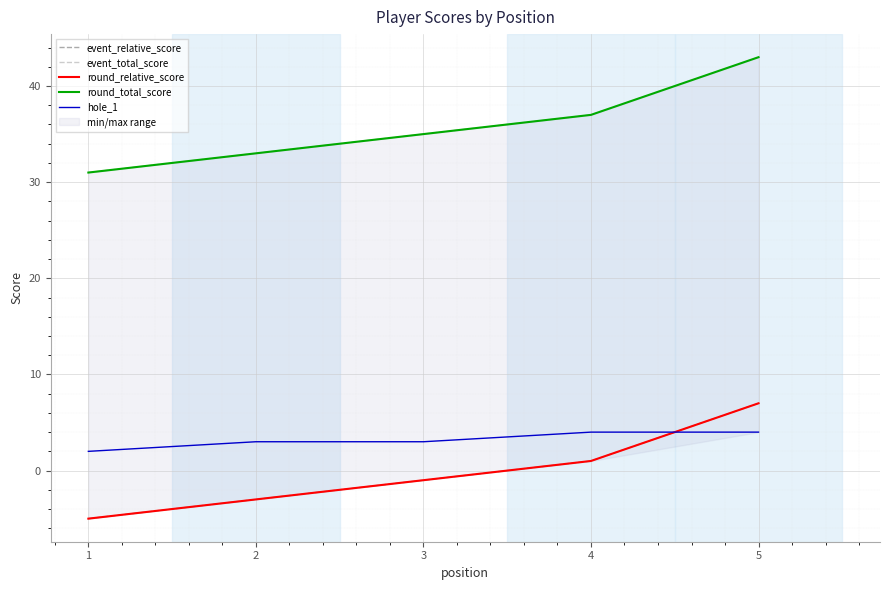

What is the sum of all round_total_score values?

179